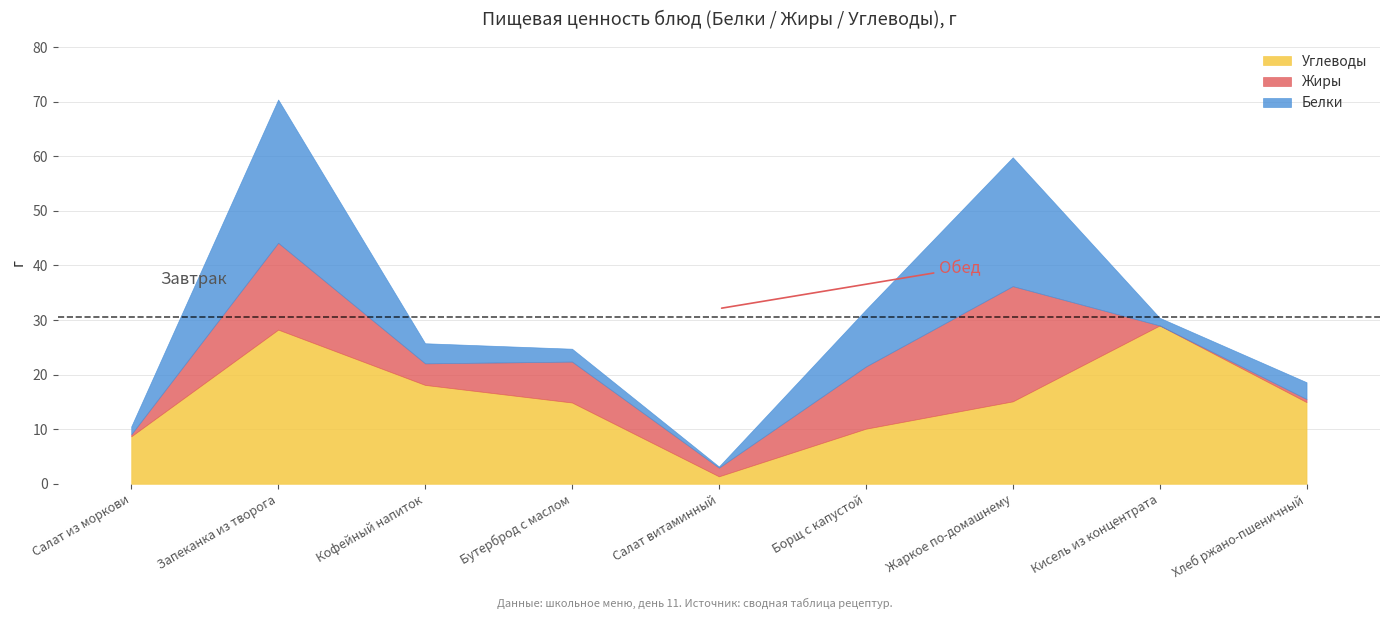

Between which two adjacent categories do Углеводы and Жиры first intersect?

Бутерброд с маслом and Салат витаминный